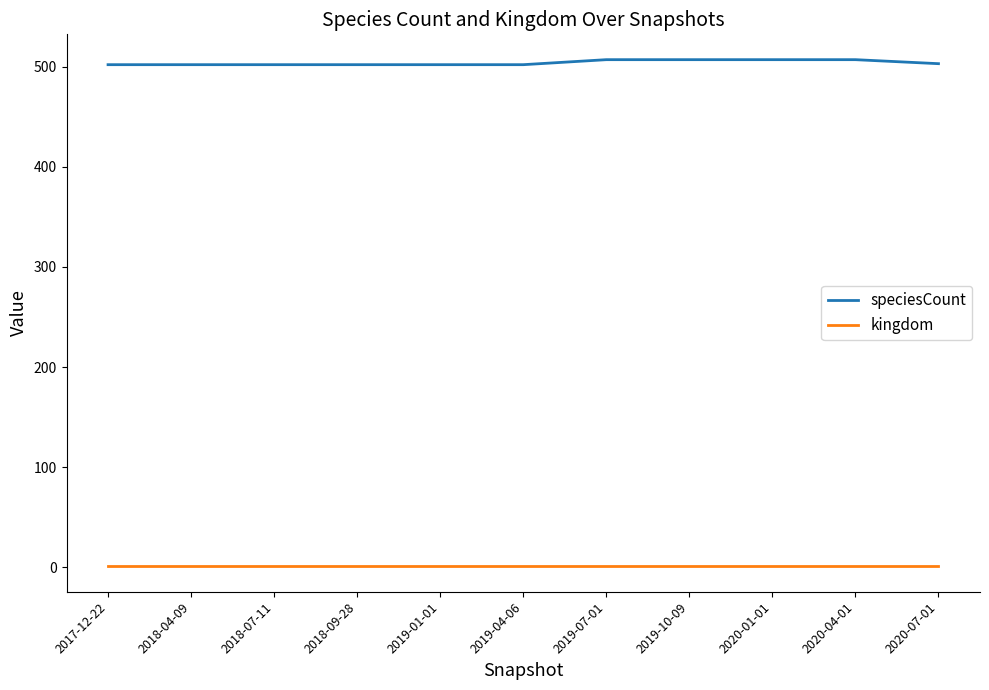

Which series has the largest range (max minus min)?

speciesCount